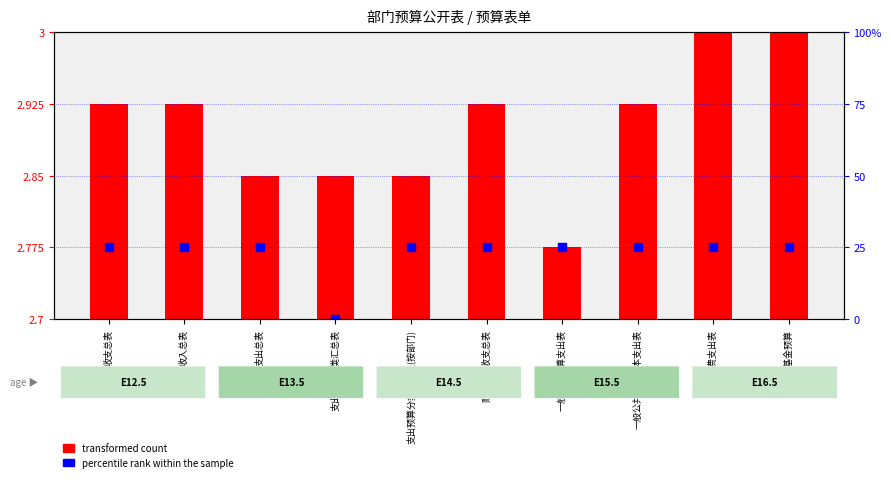

What are all the series names shown in the legend?

transformed count, percentile rank within the sample